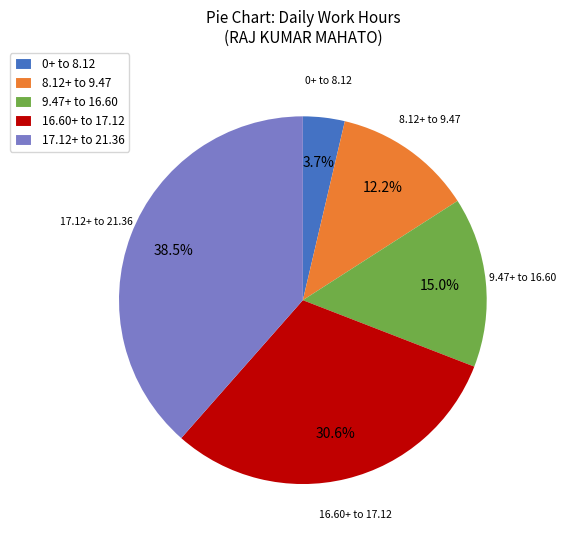

What is the largest slice in the pie chart?

1-Mon